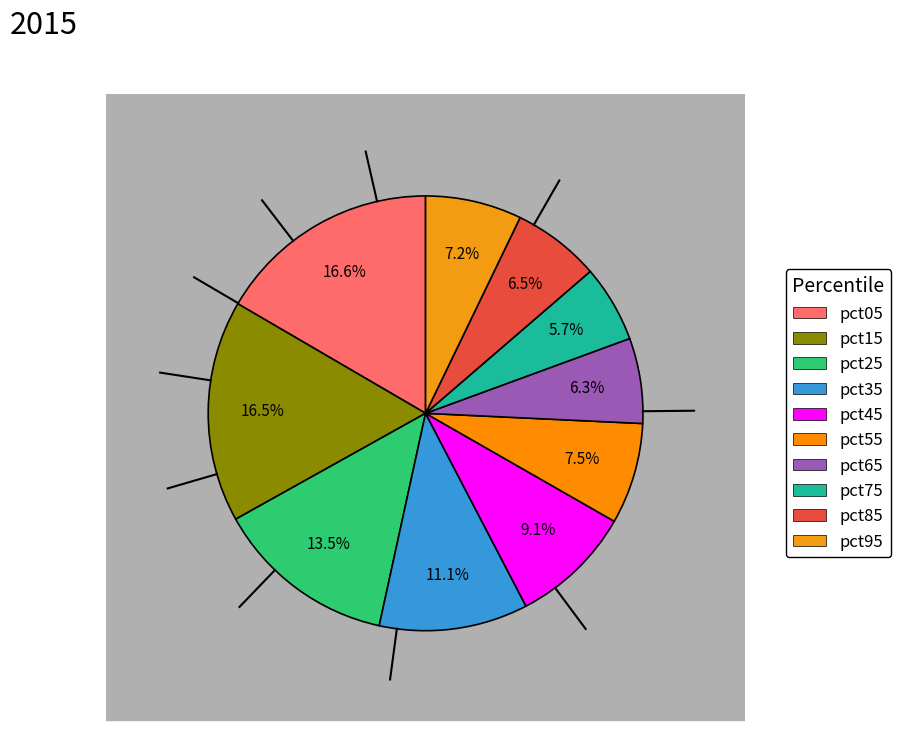

To the nearest percent, what is the difference between the largest and smallest slice percentages?

11%